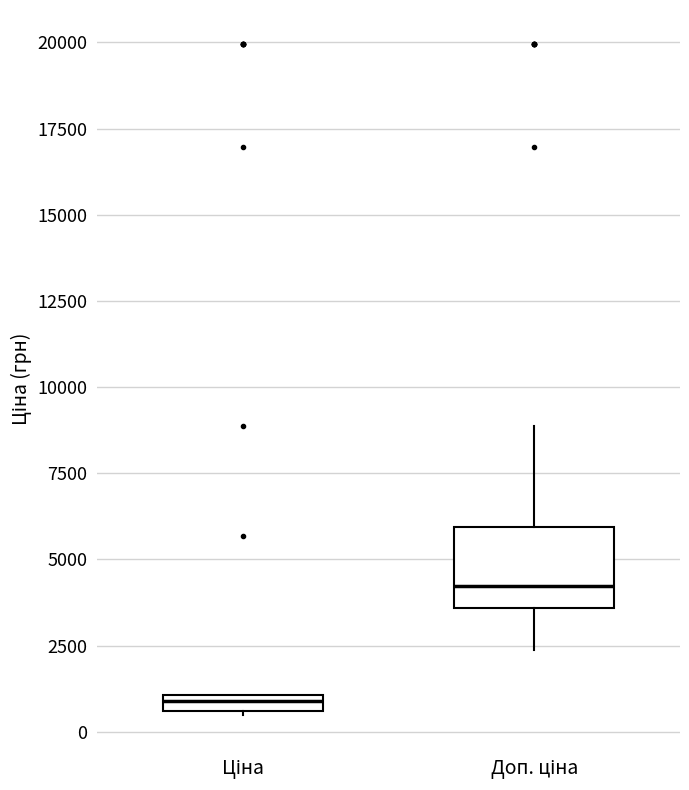

Where is the upper edge of the box for Ціна on the y-axis? The values are not printed on the chart, so give them approximately, as read against the axis.

1000